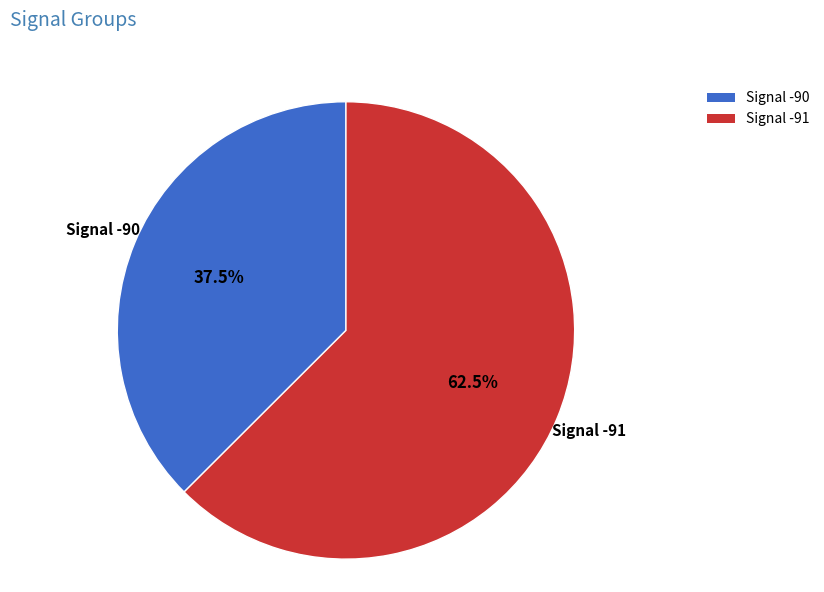

Rank the categories by value from highest to lowest.

Signal -91, Signal -90